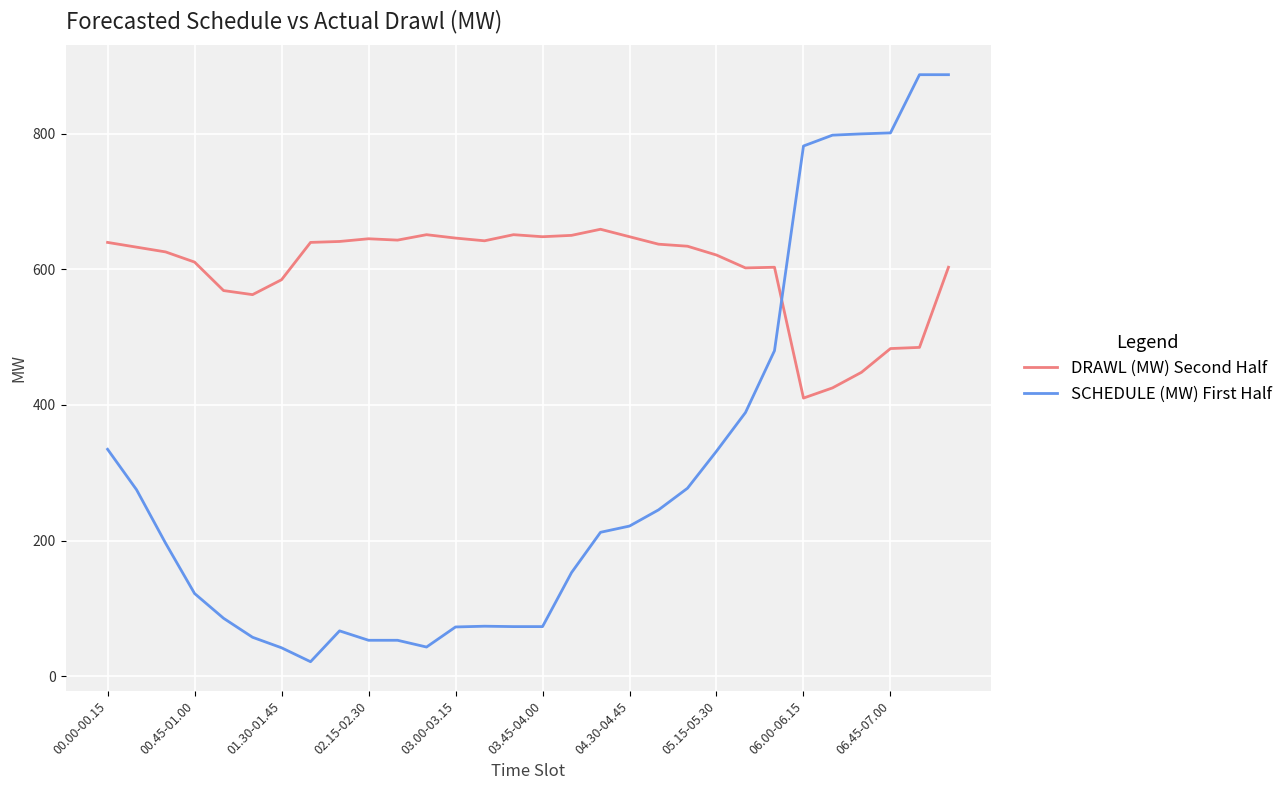

How many times do SCHEDULE (MW) First Half and DRAWL (MW) Second Half cross each other?

1